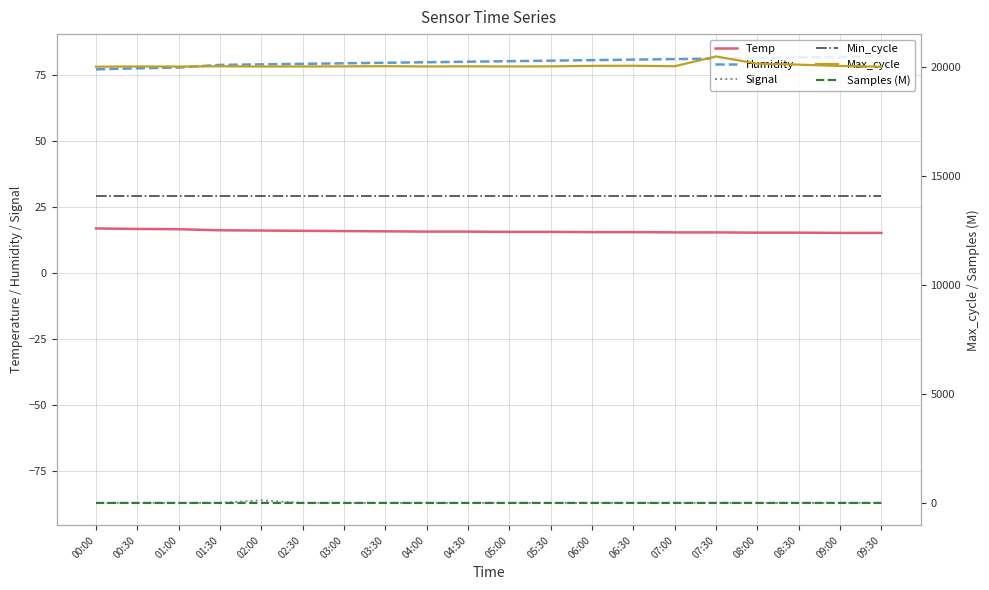

List the series in order of their peak value, lowest first.

Signal, Samples (M), Temp, Min_cycle, Humidity, Max_cycle